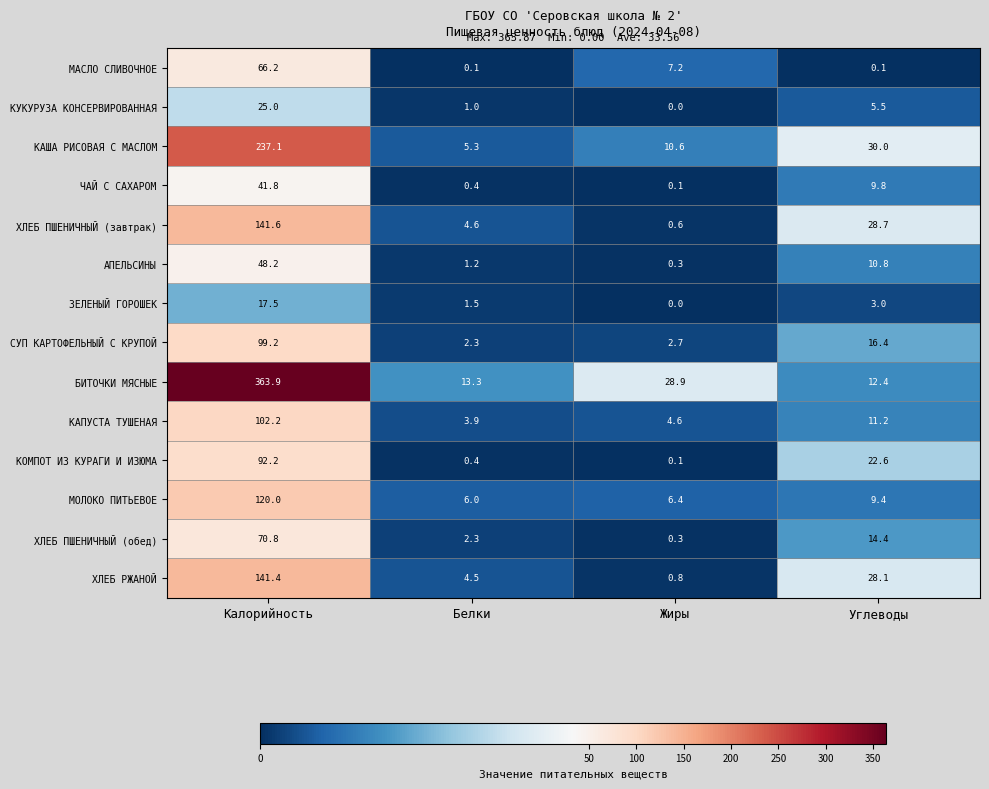

Is it true that КАПУСТА ТУШЕНАЯ equals 102.2 at Калорийность?

True